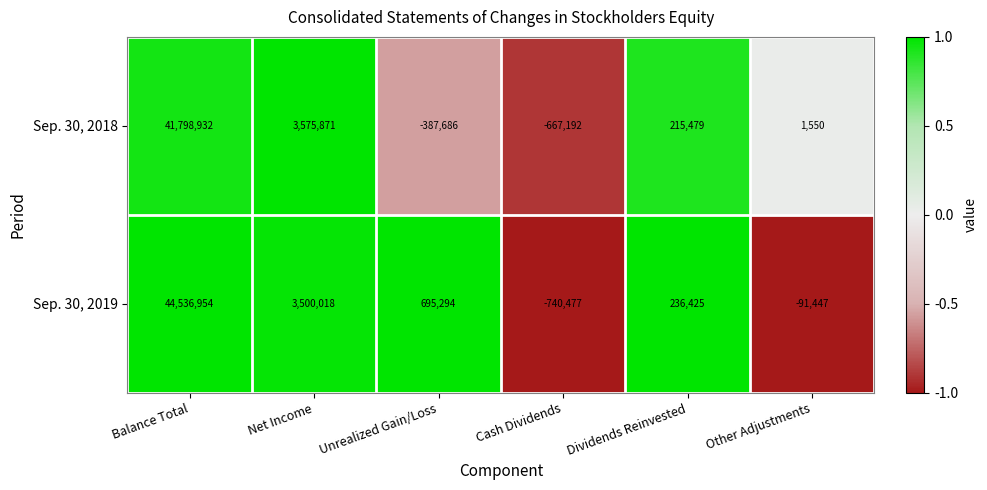

What is the difference between the maximum and minimum values in the Sep. 30, 2018 series?

42466124